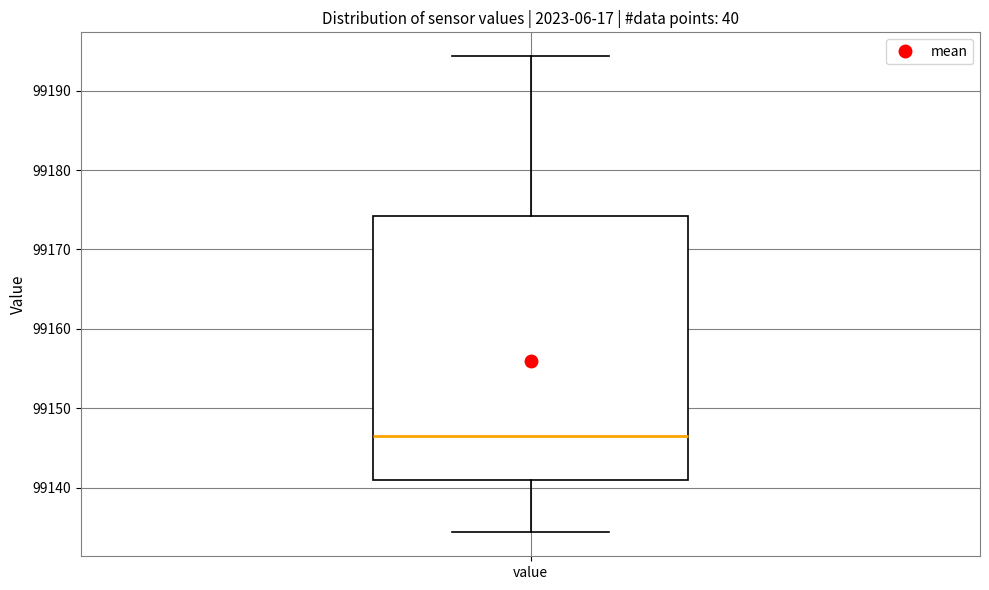

Transcribe this box plot: give where the median line is, the range the box spans, and where the two whiskers end, as read against the y-axis. The values are not printed on the chart, so give them approximately, as read against the axis.

median 99146, box 99141 to 99174, whiskers 99134 to 99194